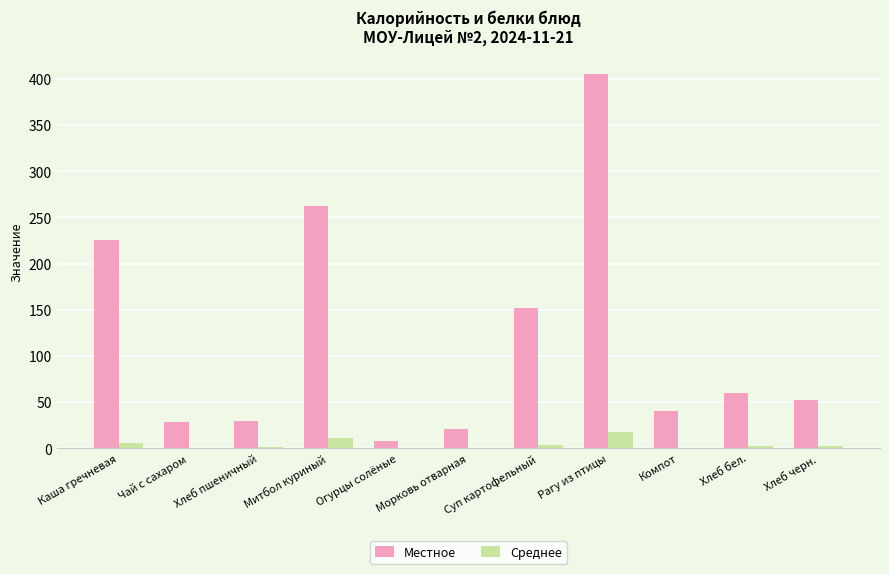

The value of Среднее at Каша гречневая is 5.6. True or false?

True